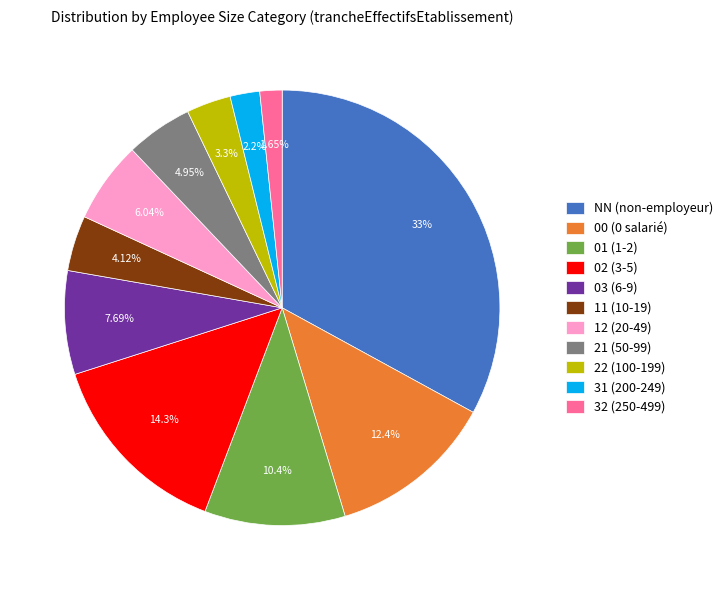

What is the ratio of the value at 21 (50-99) to the value at 22 (100-199)?

1.5